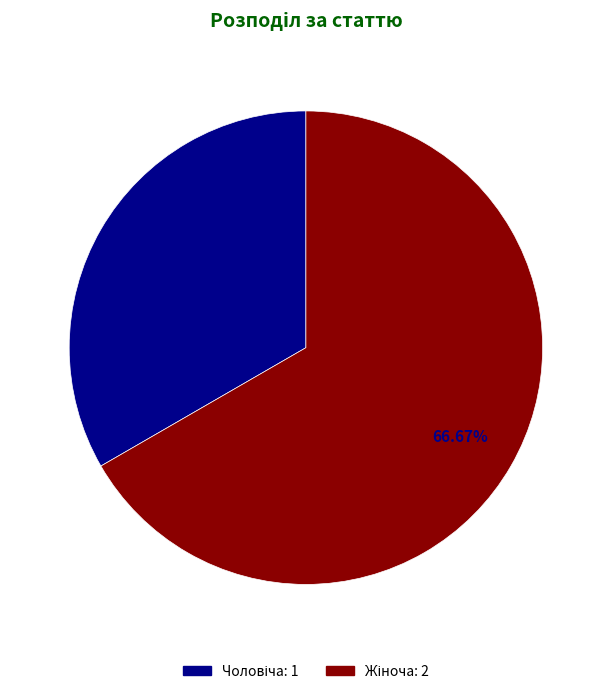

Does any single category account for the majority?

Yes